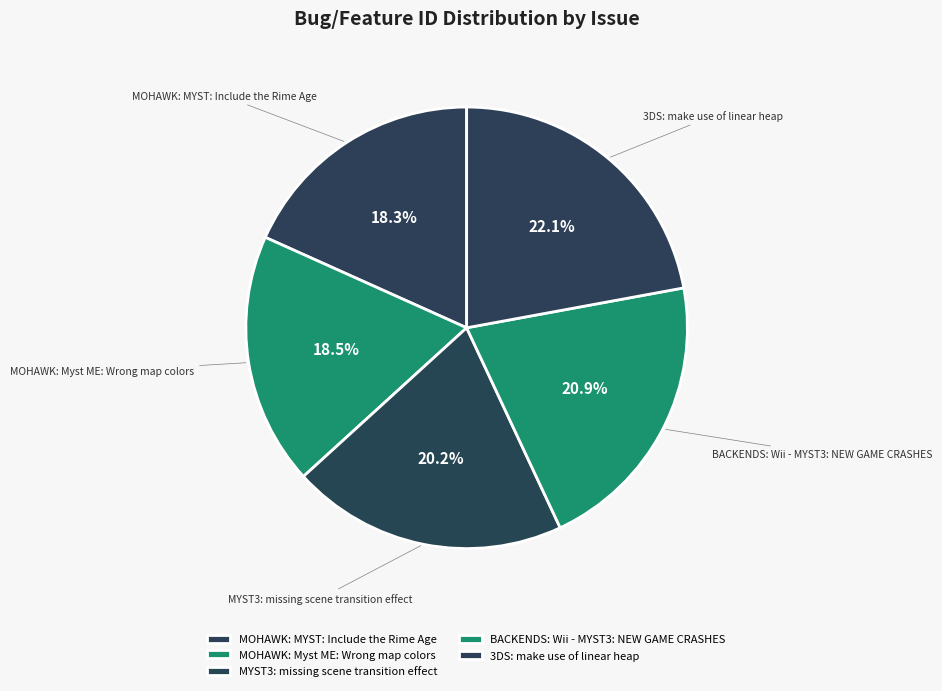

Is there a majority slice in this chart?

No